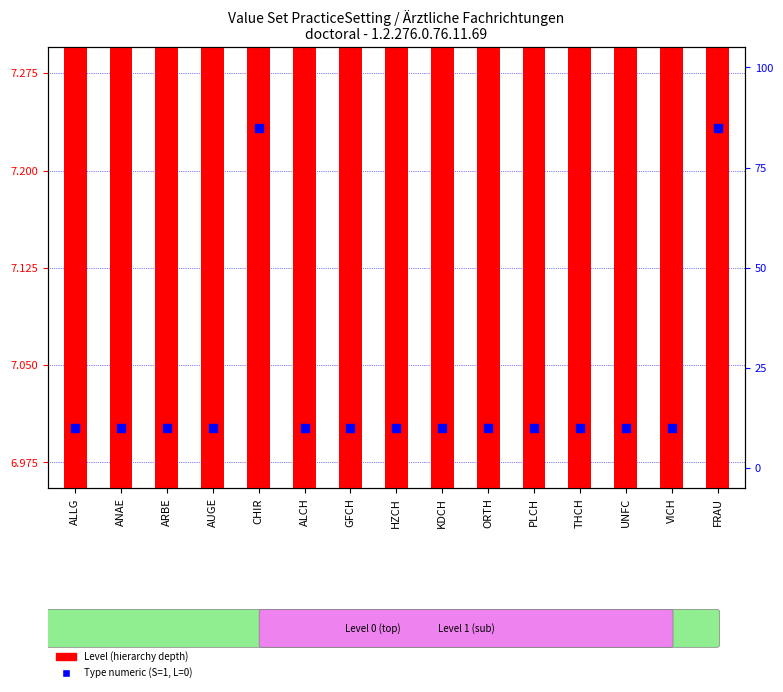

Which series has the largest Y range (max minus min)?

Type (S=speciality, L=leaf)